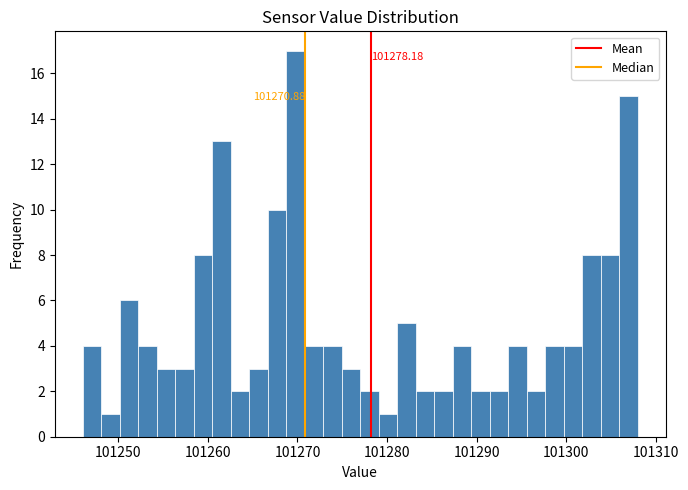

Read against the x-axis, roughly where is the centre of the tallest bar?

101270